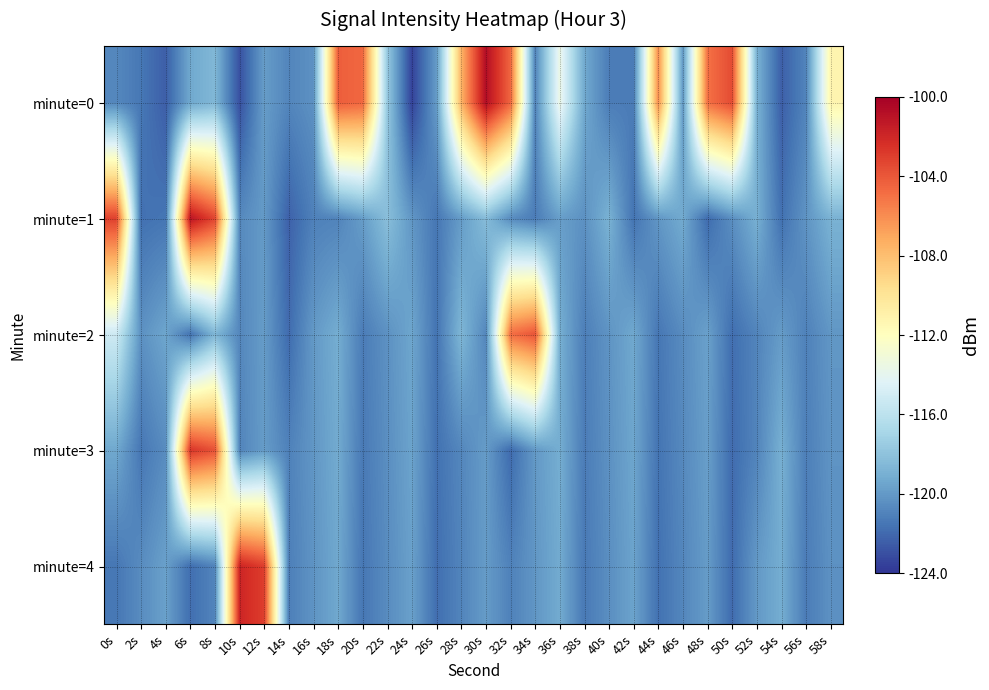

Reading left to right, what are all the values shown in this chart?

minute=0: 0s=-120.8	2s=-121.4	4s=-122.4	6s=-119.3	8s=-118.6	10s=-122.9	12s=-119.9	14s=-120.9	16s=-120.4	18s=-104.3	20s=-104.6	22s=-117.7	24s=-123.5	26s=-119.9	28s=-107.5	30s=-100.8	32s=-104.5	34s=-120.9	36s=-113.6	38s=-119.3	40s=-121.2	42s=-121.2	44s=-106.1	46s=-120.1	48s=-105.0	50s=-103.5	52s=-118.9	54s=-122.4	56s=-120.9	58s=-111.2
minute=1: 0s=-103.1	2s=-121.7	4s=-121.5	6s=-101.1	8s=-103.3	10s=-120.7	12s=-120.0	14s=-122.3	16s=-121.0	18s=-120.9	20s=-119.8	22s=-118.2	24s=-120.1	26s=-121.5	28s=-119.9	30s=-118.3	32s=-120.6	34s=-121.2	36s=-119.8	38s=-120.3	40s=-118.9	42s=-121.6	44s=-120.1	46s=-119.2	48s=-121.9	50s=-120.5	52s=-119.0	54s=-121.7	56s=-120.2	58s=-118.9
minute=2: 0s=-115.2	2s=-120.3	4s=-119.5	6s=-121.6	8s=-118.7	10s=-120.8	12s=-119.9	14s=-121.9	16s=-120.0	18s=-119.1	20s=-121.2	22s=-120.3	24s=-119.5	26s=-121.6	28s=-118.7	30s=-120.8	32s=-104.9	34s=-103.9	36s=-119.0	38s=-121.1	40s=-120.2	42s=-119.3	44s=-121.5	46s=-120.6	48s=-119.7	50s=-121.8	52s=-120.9	54s=-119.9	56s=-121.0	58s=-120.1
minute=3: 0s=-119.3	2s=-121.5	4s=-120.6	6s=-102.7	8s=-103.8	10s=-120.9	12s=-119.9	14s=-121.0	16s=-120.1	18s=-119.2	20s=-121.3	22s=-120.5	24s=-119.6	26s=-121.7	28s=-120.8	30s=-119.9	32s=-121.9	34s=-120.0	36s=-119.1	38s=-121.2	40s=-120.3	42s=-119.5	44s=-121.6	46s=-120.7	48s=-119.8	50s=-121.9	52s=-120.9	54s=-119.0	56s=-121.1	58s=-120.2
minute=4: 0s=-121.5	2s=-120.6	4s=-119.7	6s=-121.8	8s=-120.9	10s=-101.9	12s=-103.0	14s=-121.1	16s=-120.2	18s=-119.3	20s=-121.5	22s=-120.6	24s=-119.7	26s=-121.8	28s=-120.9	30s=-119.9	32s=-121.0	34s=-120.1	36s=-119.2	38s=-121.3	40s=-120.5	42s=-119.6	44s=-121.7	46s=-120.8	48s=-119.9	50s=-121.9	52s=-120.0	54s=-119.1	56s=-121.2	58s=-120.3